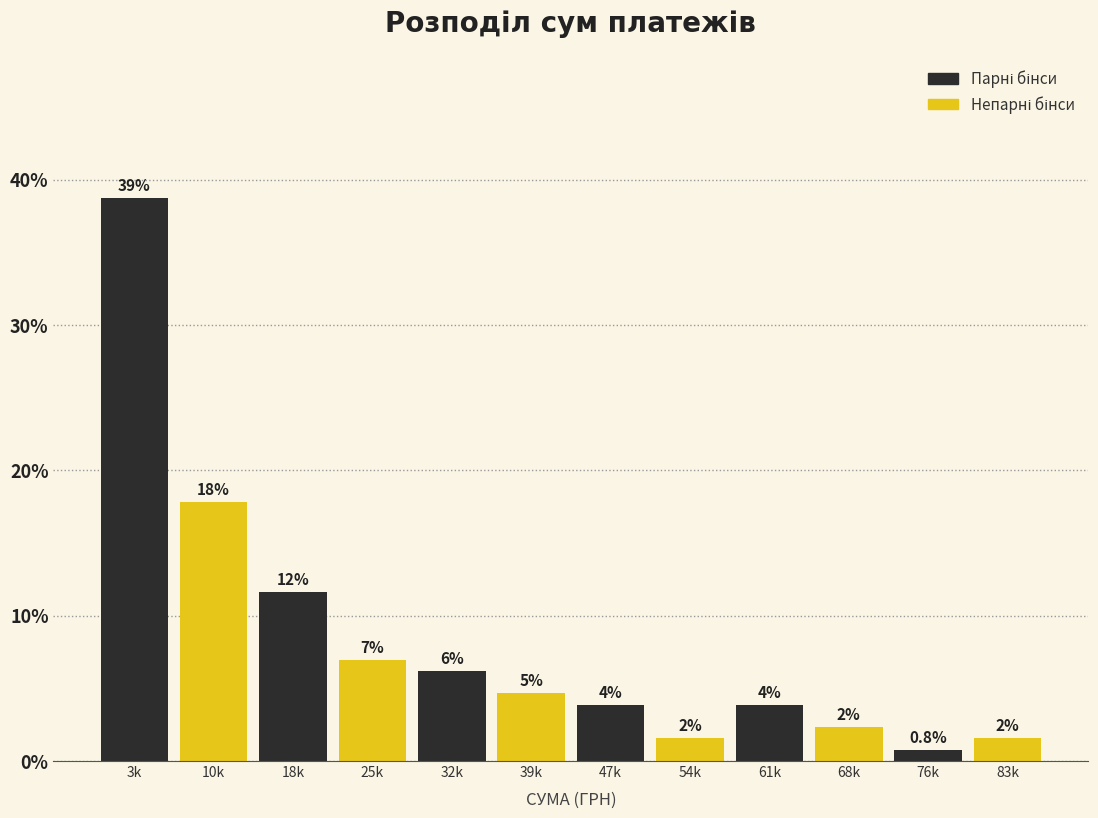

How many bars are there in total?

12